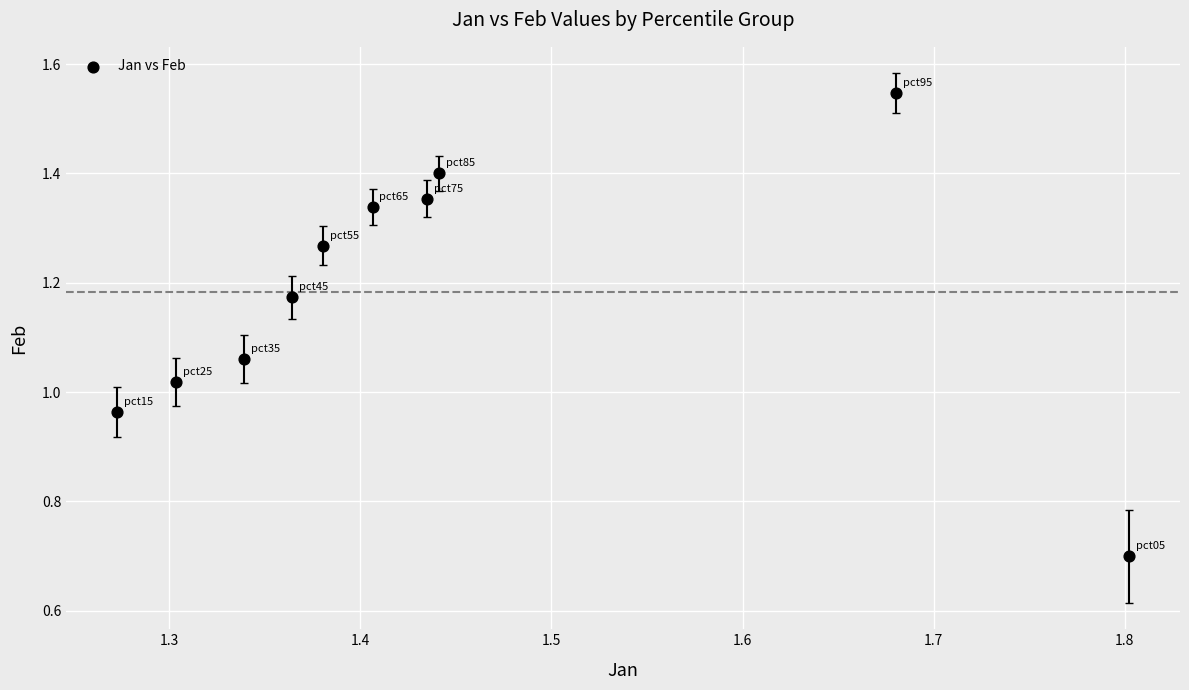

What is the range of Y values (max minus min)?

0.8